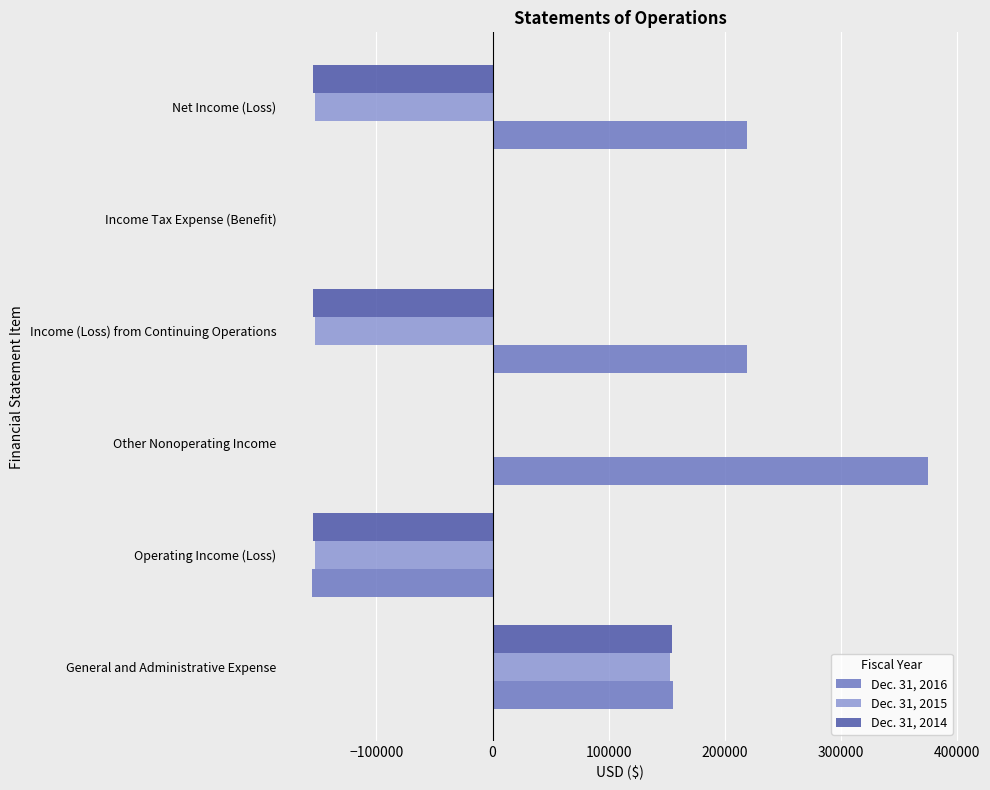

Which category has the highest value in the Dec. 31, 2016 series?

Other Nonoperating Income